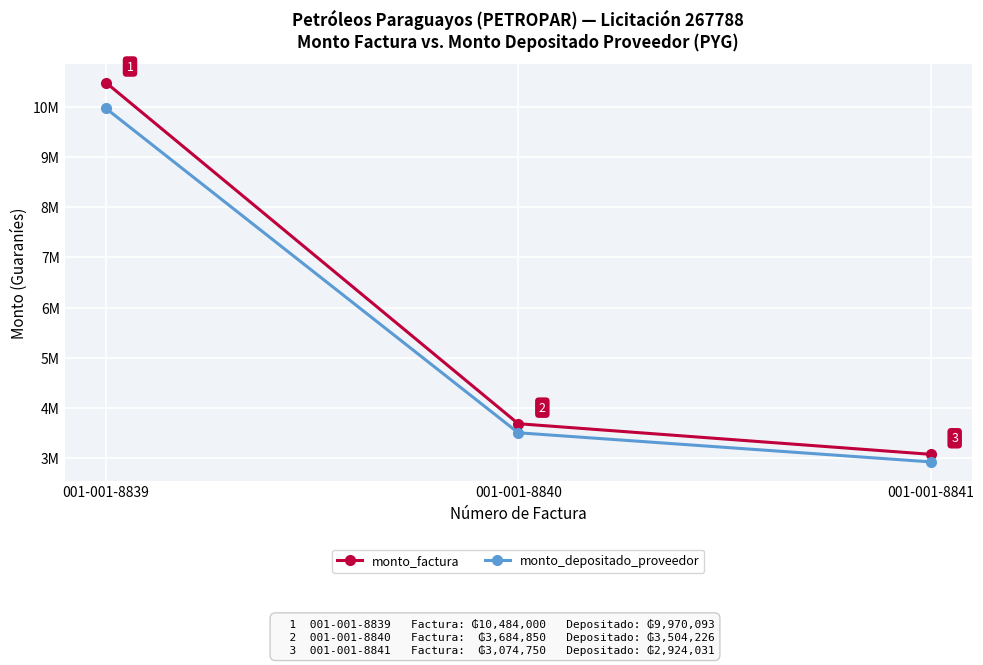

What is the highest value of the monto_factura series?

10484000